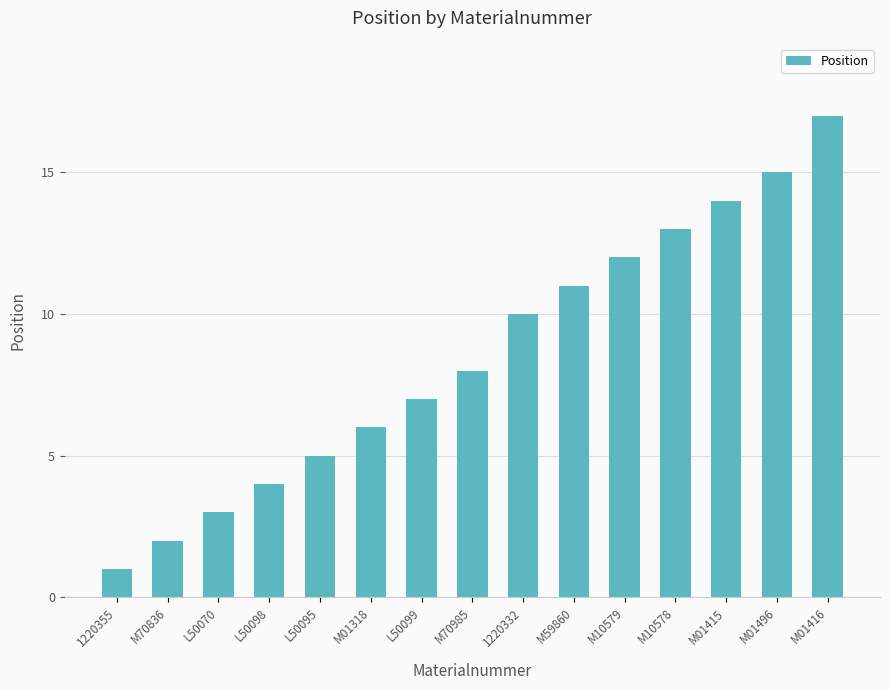

Reading left to right, list all the values displayed in this chart.

1	2	3	4	5	6	7	8	10	11	12	13	14	15	17